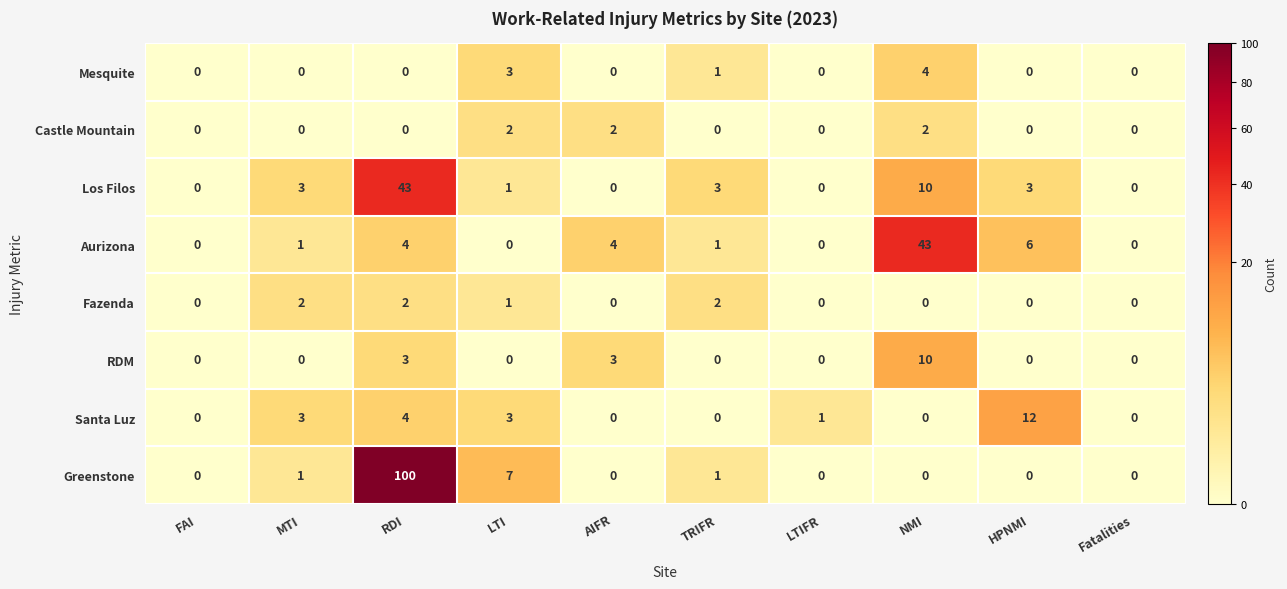

How many distinct data groups are displayed?

8